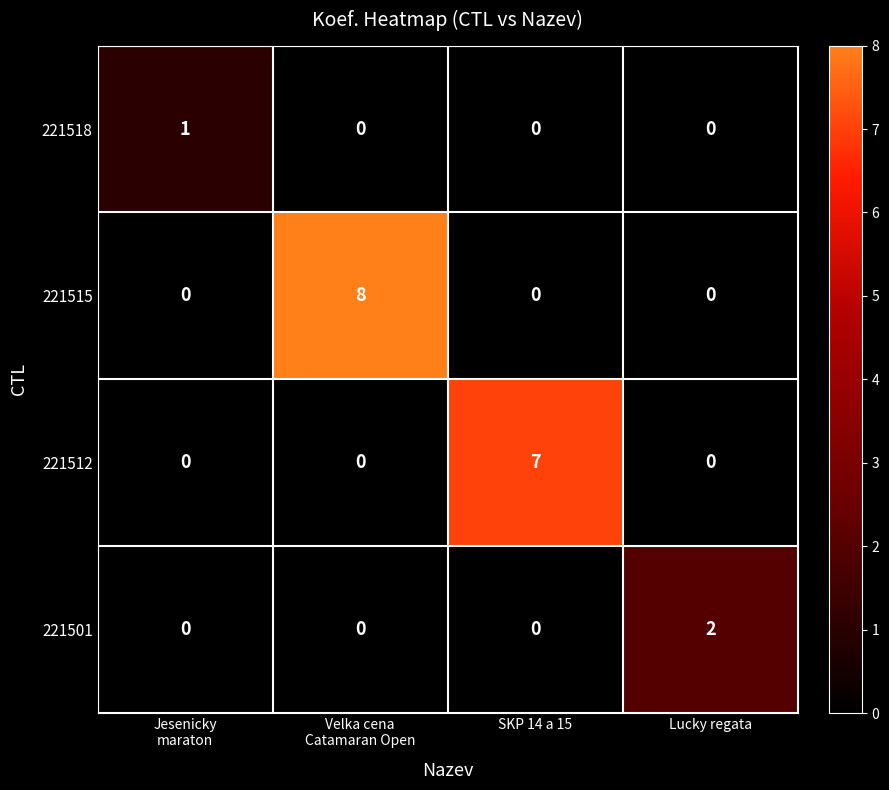

Count the number of categories in the chart.

4